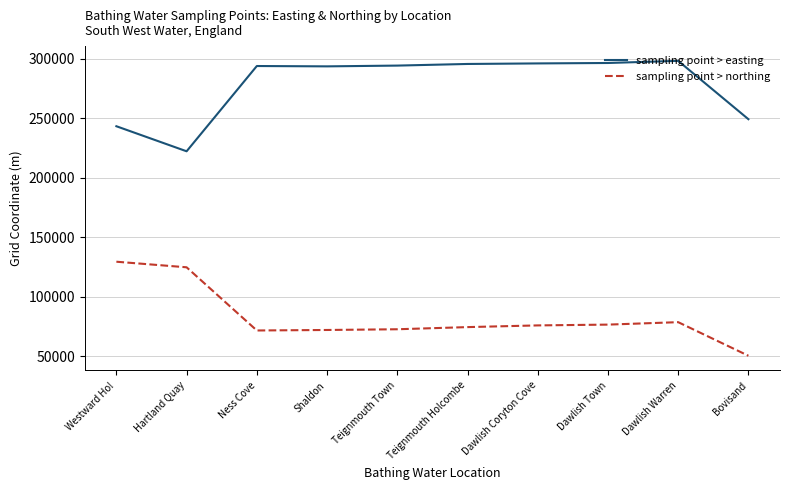

In sampling point > easting, how many points are higher than both neighbors (excluding endpoints)?

2